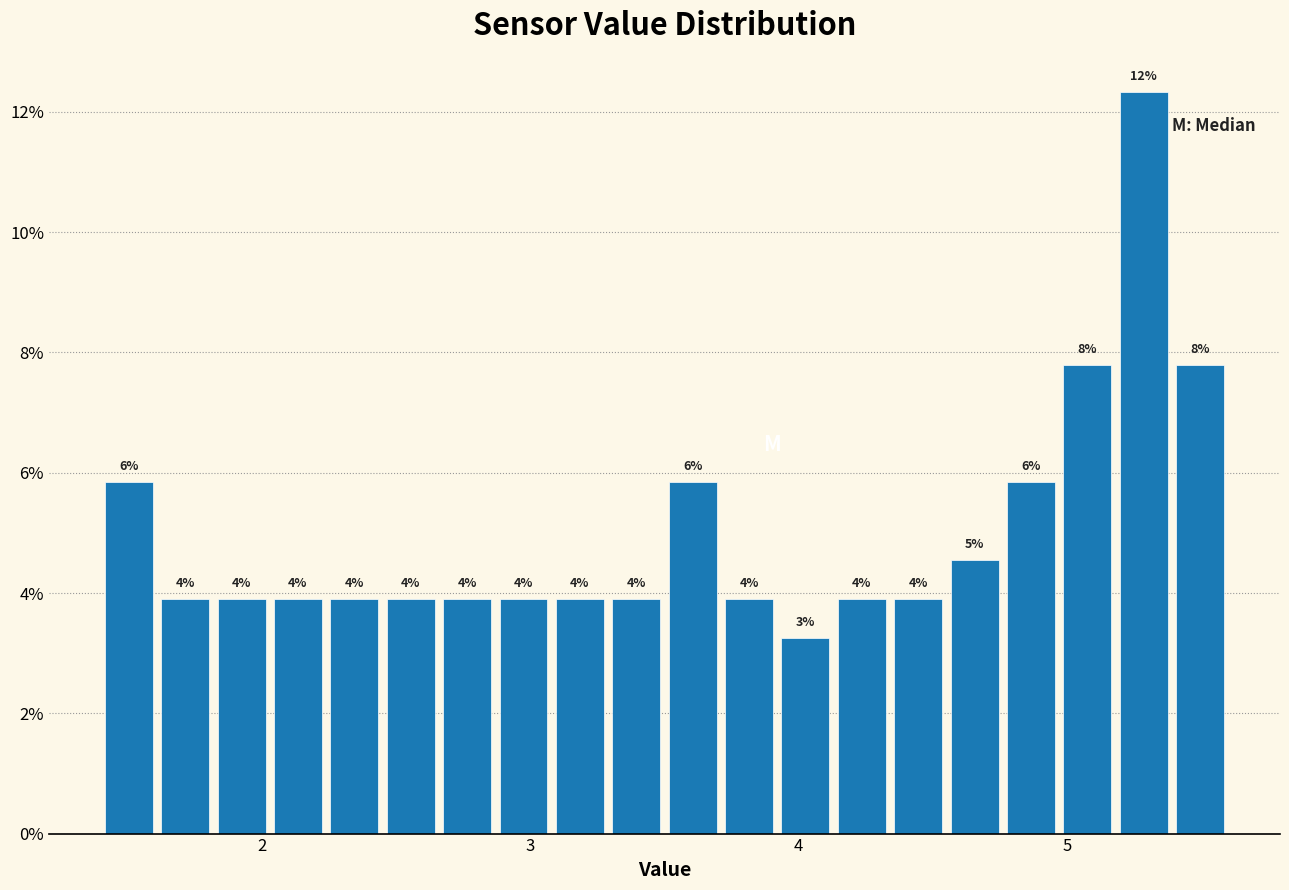

Read against the x-axis, roughly where is the centre of the tallest bar?

5.3